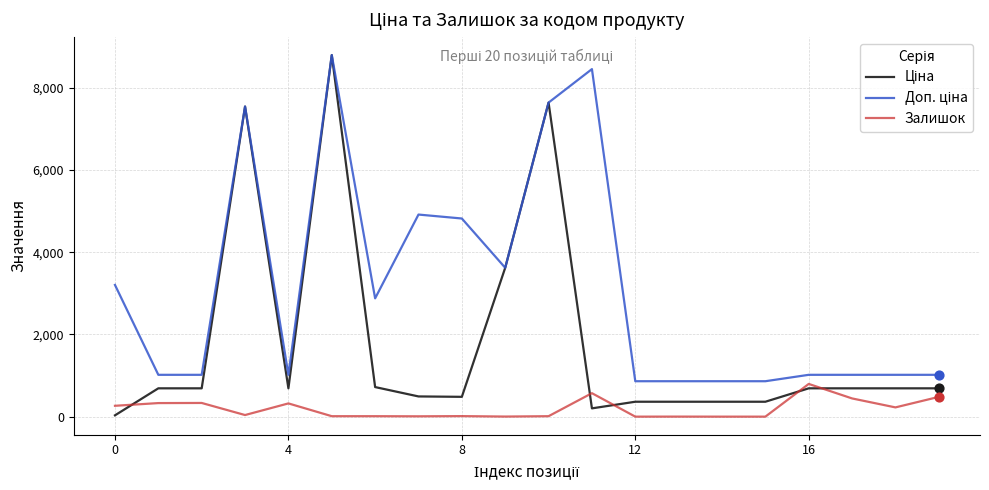

What is the greatest value displayed?

8797.6